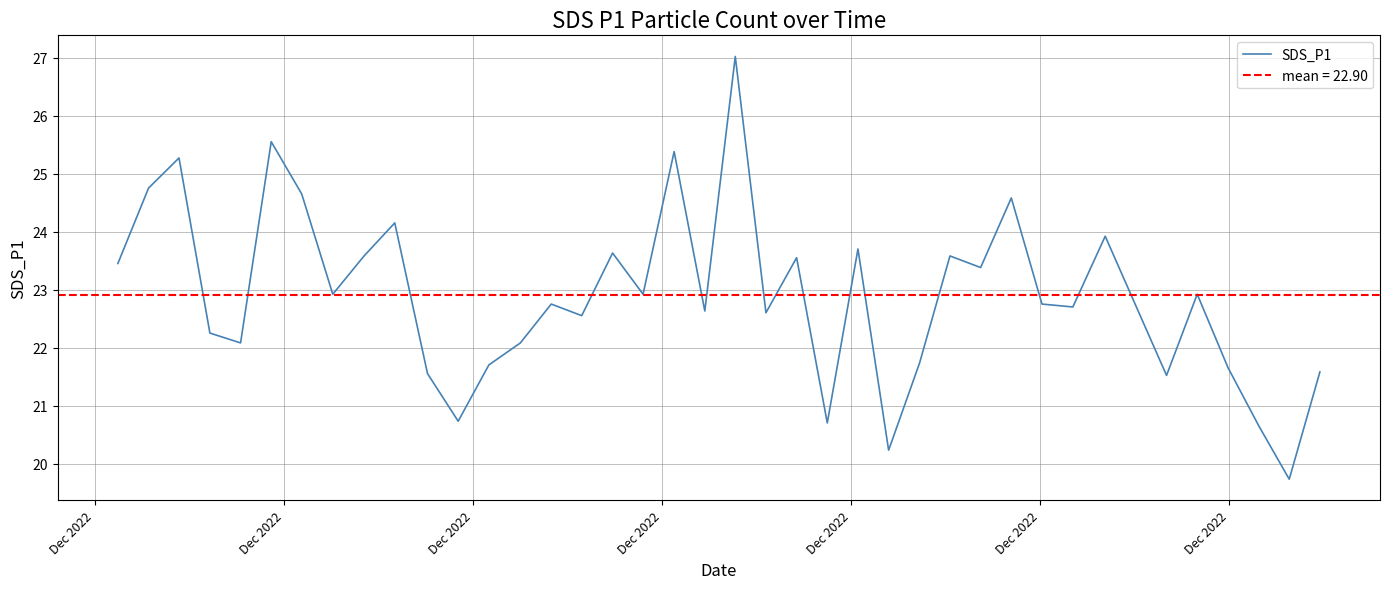

What is the highest value of the SDS_P1 series?

27.0